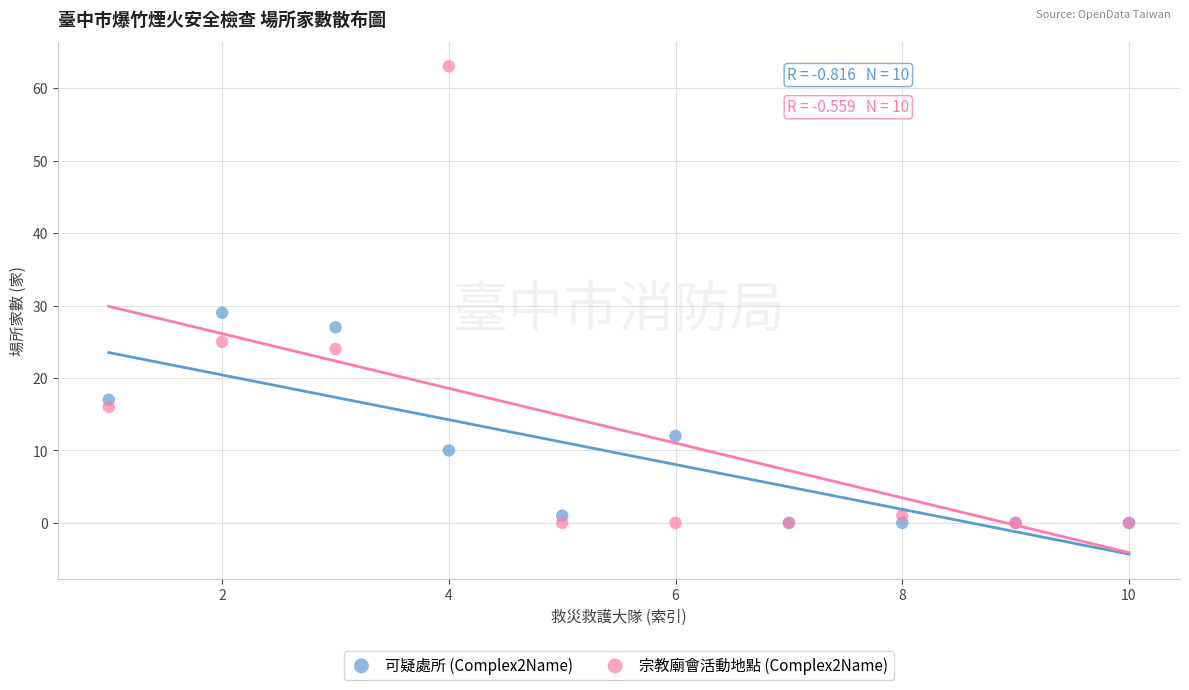

What are all the series names shown in the legend?

可疑處所 (Complex2Name), 宗教廟會活動地點 (Complex2Name)